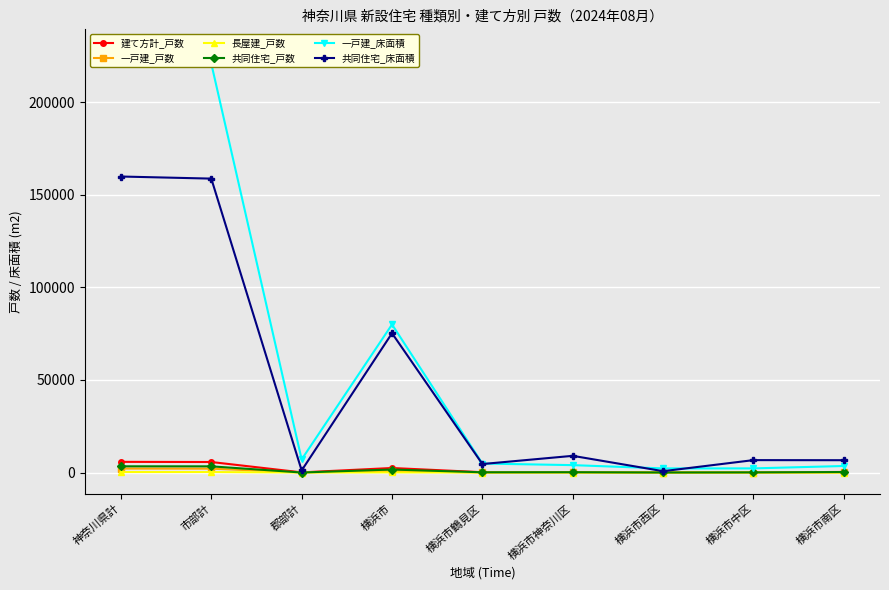

Which category has the highest value across all series?

神奈川県計